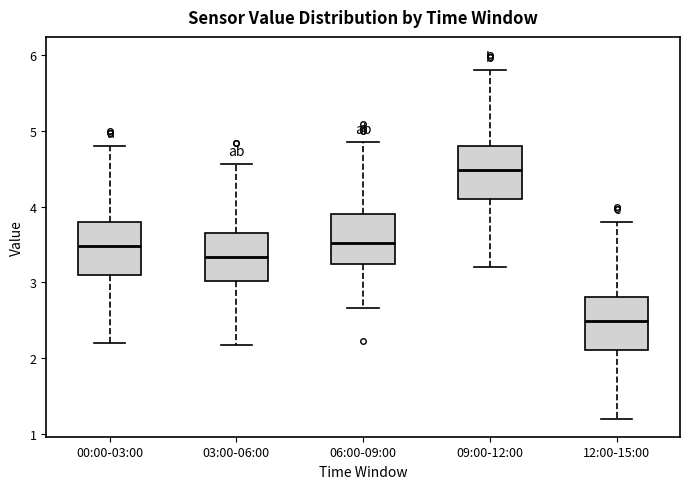

Reading left to right, read every box against the y-axis: the position of its median line, the range the box covers, and the ends of its whiskers. The values are not printed on the chart, so give them approximately, as read against the axis.

00:00-03:00: median 3.5, box 3.1 to 3.8, whiskers 2.2 to 4.8
03:00-06:00: median 3.3, box 3.0 to 3.7, whiskers 2.2 to 4.6
06:00-09:00: median 3.5, box 3.2 to 3.9, whiskers 2.7 to 4.9
09:00-12:00: median 4.5, box 4.1 to 4.8, whiskers 3.2 to 5.8
12:00-15:00: median 2.5, box 2.1 to 2.8, whiskers 1.2 to 3.8